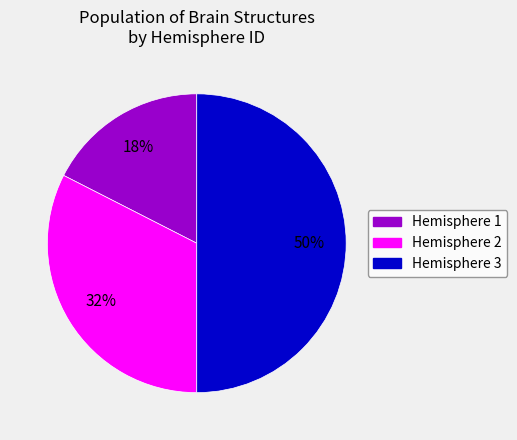

To the nearest percent, what is the average slice percentage?

33%